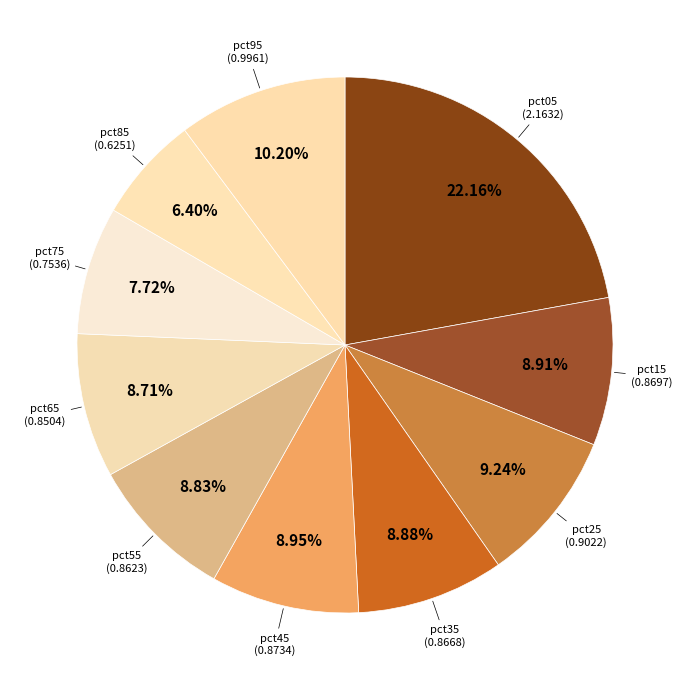

What is the smallest slice in the pie chart?

pct85